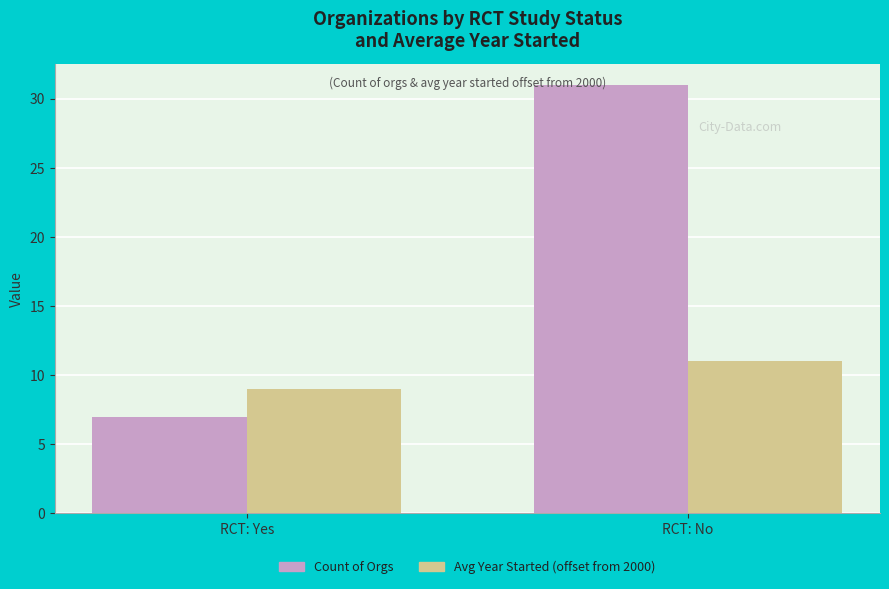

What is the difference between the Avg Year Started (offset from 2000) values at RCT: Yes and RCT: No?

2